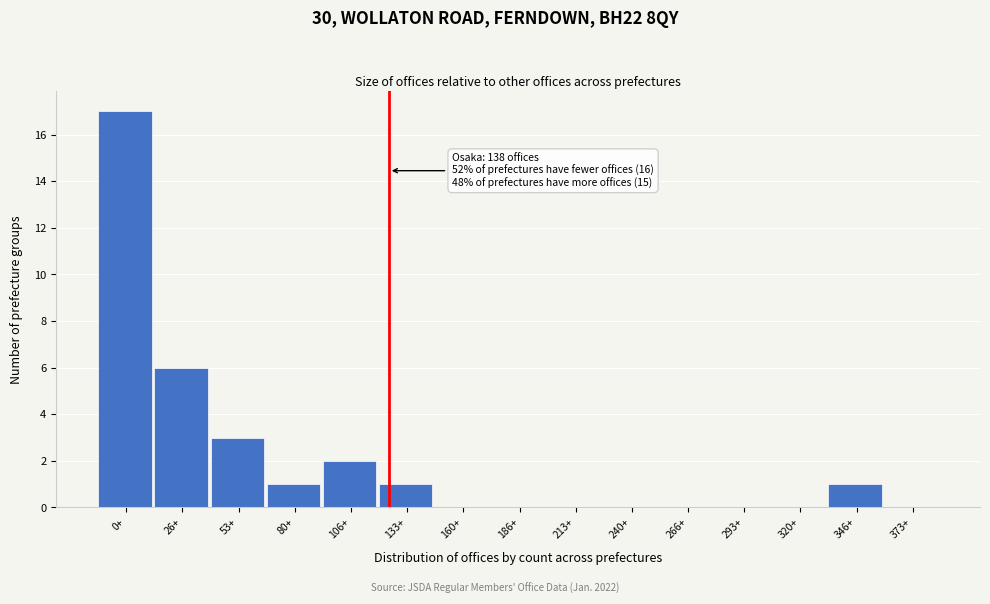

Reading right to left, what are all the values shown in this chart?

373+=0	346+=1	320+=0	293+=0	266+=0	240+=0	213+=0	186+=0	160+=0	133+=1	106+=2	80+=1	53+=3	26+=6	0+=17